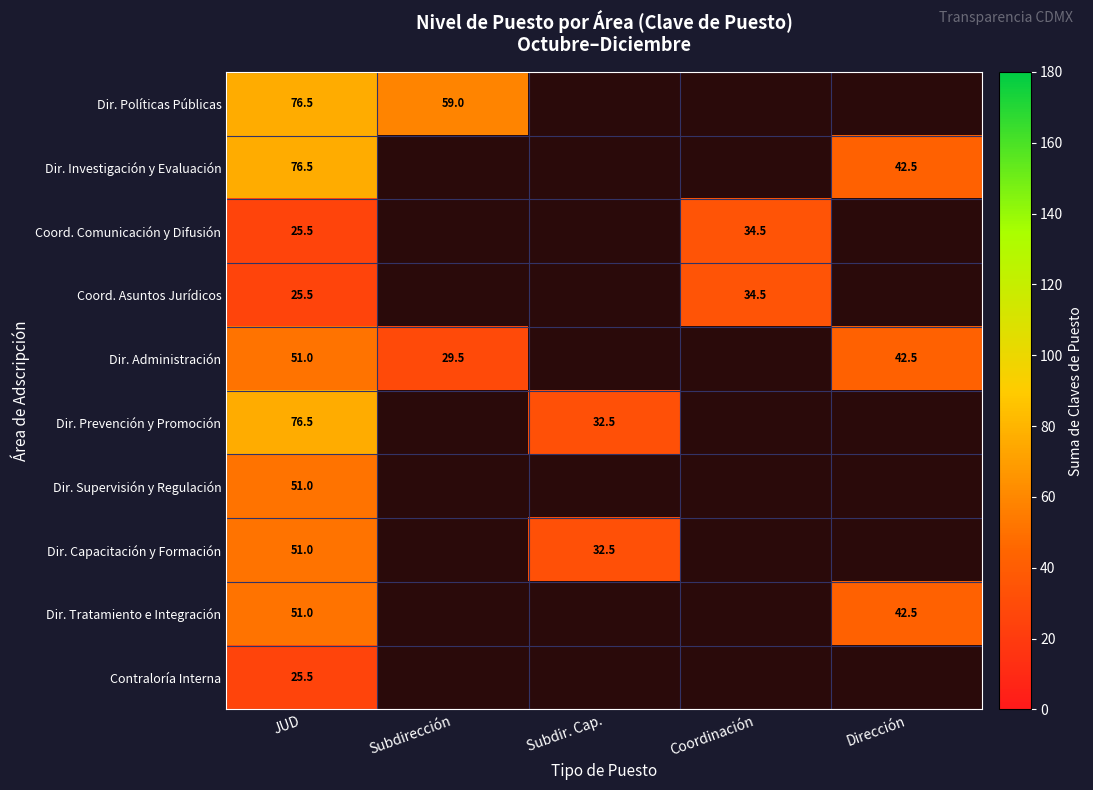

The value of Dir. Políticas Públicas at Subdirección is 59.0. True or false?

True